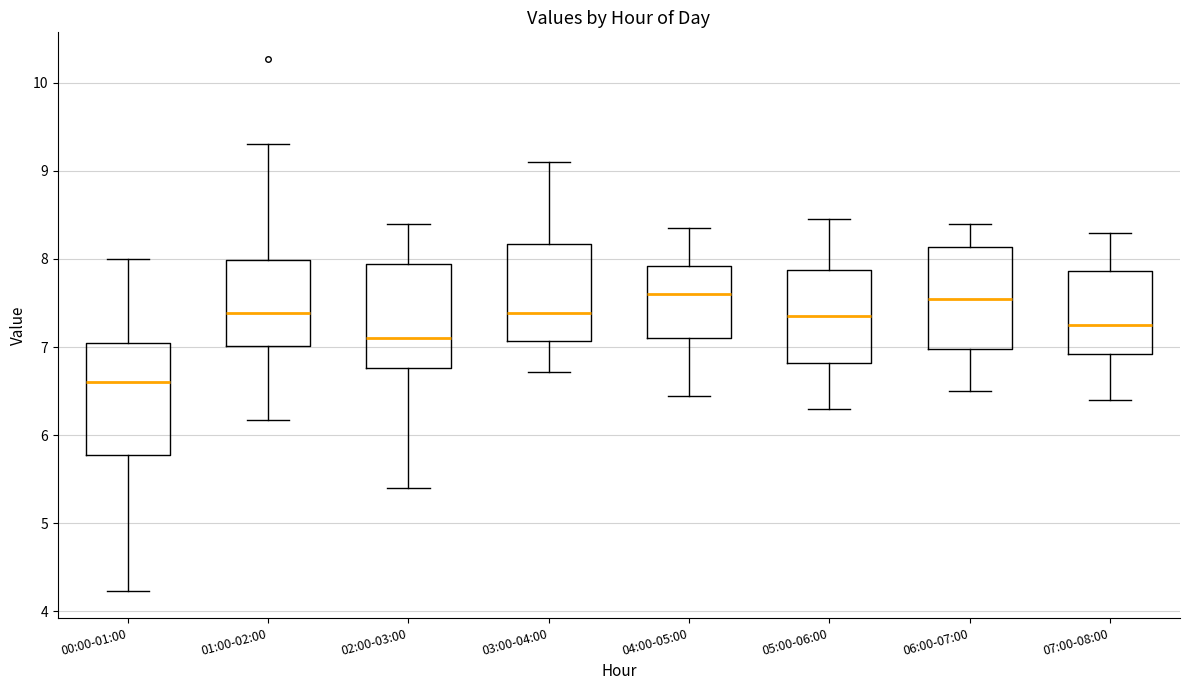

Reading left to right, read every box against the y-axis: the position of its median line, the range the box covers, and the ends of its whiskers. The values are not printed on the chart, so give them approximately, as read against the axis.

00:00-01:00: median 6.6, box 5.8 to 7.0, whiskers 4.2 to 8.0
01:00-02:00: median 7.4, box 7.0 to 8.0, whiskers 6.2 to 9.3
02:00-03:00: median 7.1, box 6.8 to 7.9, whiskers 5.4 to 8.4
03:00-04:00: median 7.4, box 7.1 to 8.2, whiskers 6.7 to 9.1
04:00-05:00: median 7.6, box 7.1 to 7.9, whiskers 6.5 to 8.4
05:00-06:00: median 7.4, box 6.8 to 7.9, whiskers 6.3 to 8.5
06:00-07:00: median 7.6, box 7.0 to 8.1, whiskers 6.5 to 8.4
07:00-08:00: median 7.3, box 6.9 to 7.9, whiskers 6.4 to 8.3